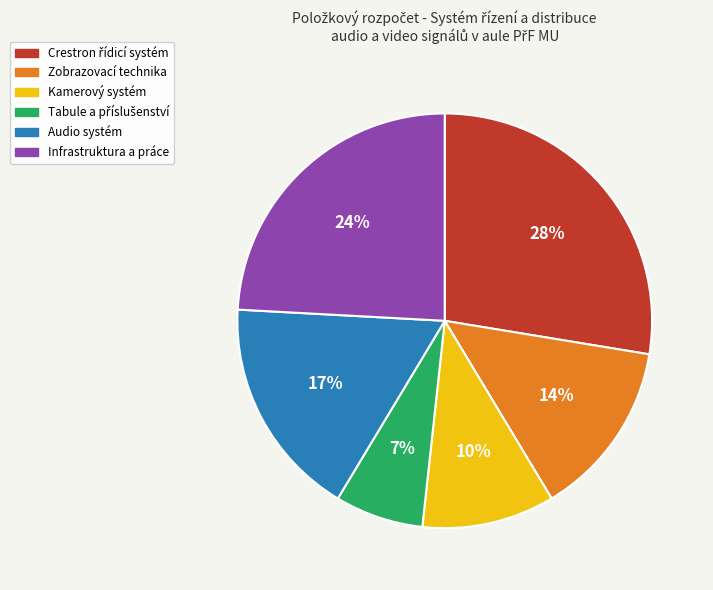

Does any single category account for the majority?

No